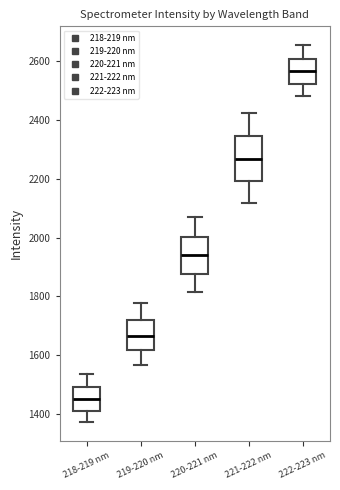

Reading left to right, transcribe this box plot: for each box, give where its median line is, the range the box spans, and where its two whiskers end, as read against the y-axis. The values are not printed on the chart, so give them approximately, as read against the axis.

218-219 nm: median 1460, box 1400 to 1500, whiskers 1380 to 1540
219-220 nm: median 1660, box 1620 to 1720, whiskers 1560 to 1780
220-221 nm: median 1940, box 1880 to 2000, whiskers 1820 to 2080
221-222 nm: median 2260, box 2200 to 2340, whiskers 2120 to 2420
222-223 nm: median 2560, box 2520 to 2600, whiskers 2480 to 2660